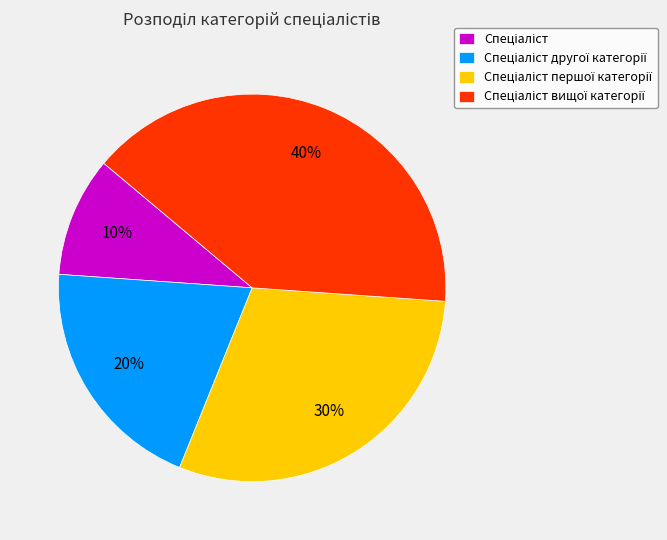

Does any single category account for the majority?

No